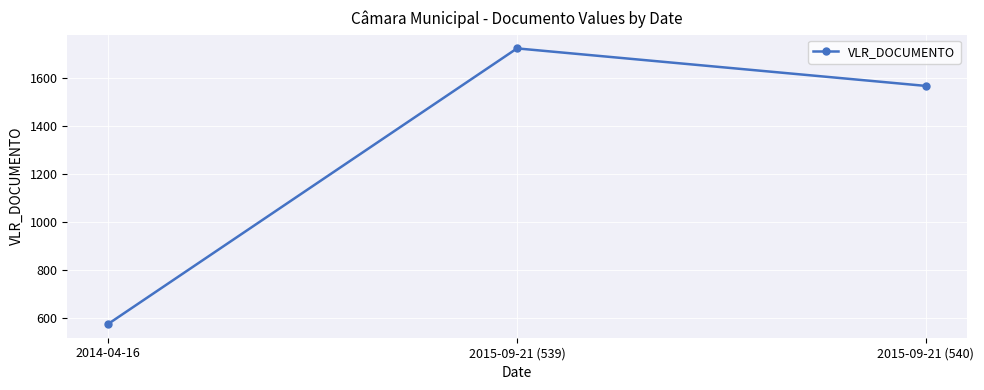

How many categories are shown in the chart?

3